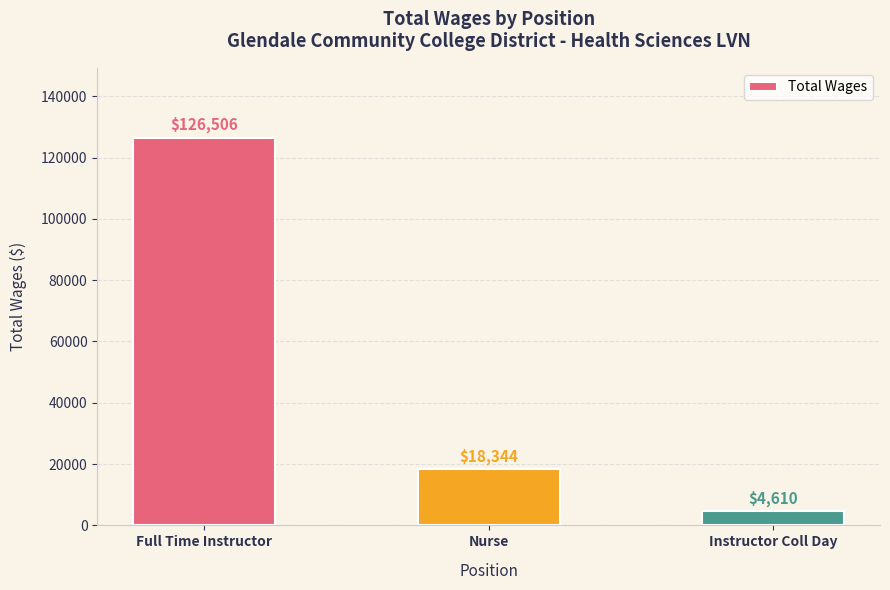

Approximately how many times larger is the value at Nurse compared to Instructor Coll Day?

4.0